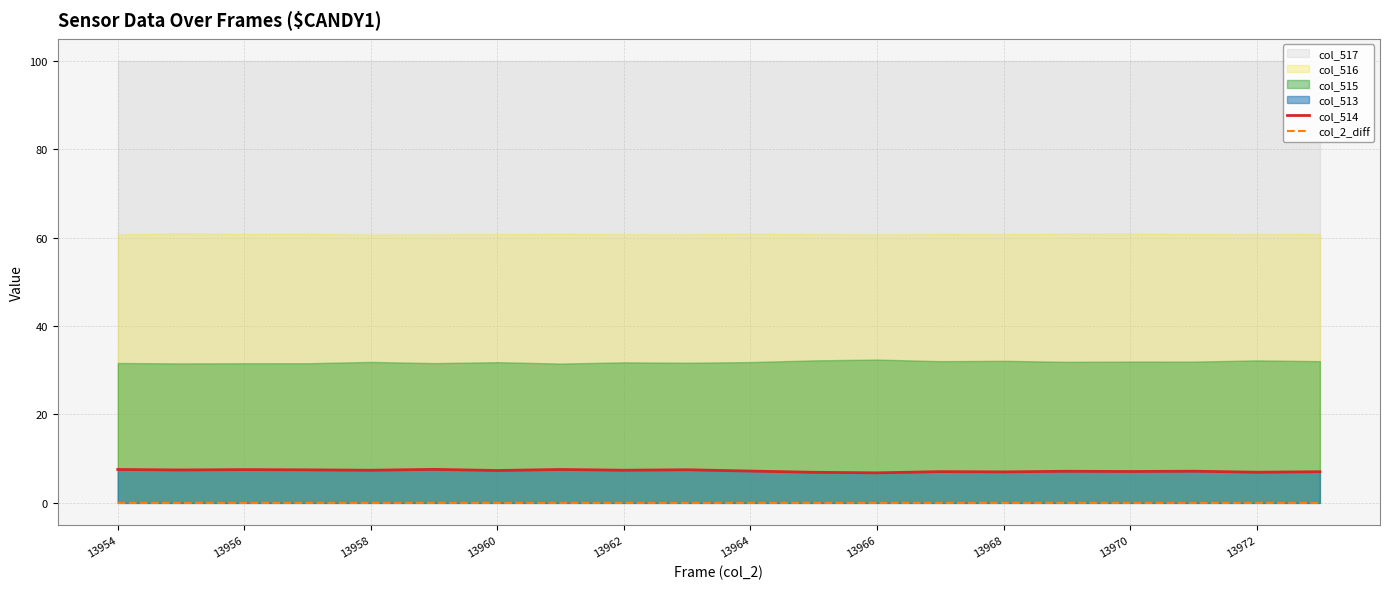

The col_514 series shows 7.1 at 13970. True or false?

True